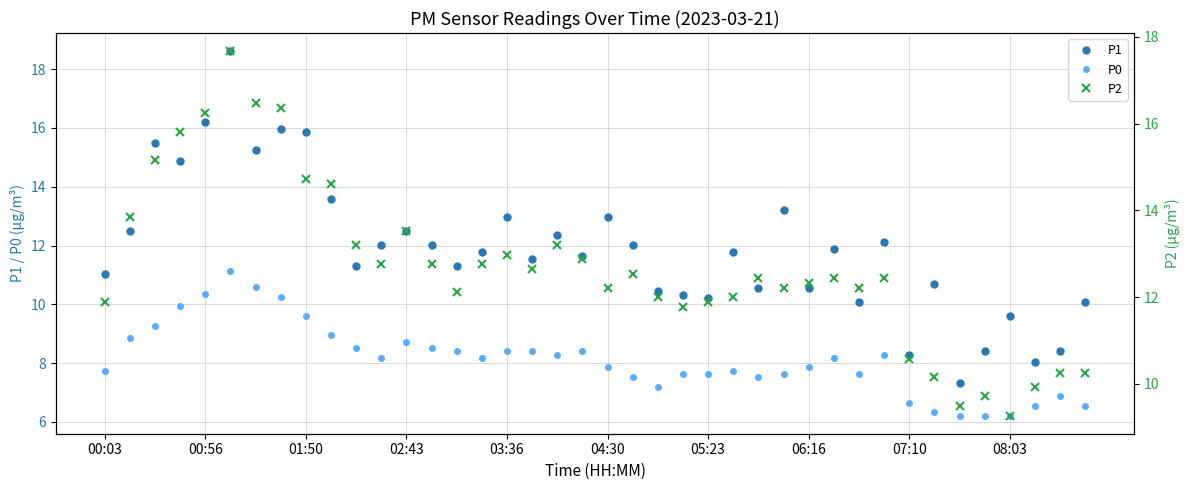

Reading right to left, what are all the values shown in this chart?

P1: 10.1	8.4	8.1	9.6	8.4	7.3	10.7	8.3	12.1	10.1	11.9	10.6	13.2	10.6	11.8	10.2	10.3	10.4	12.0	13.0	11.7	12.4	11.5	13.0	11.8	11.3	12.0	12.5	12.0	11.3	13.6	15.8	16.0	15.2	18.6	16.2	14.9	15.5	12.5	11.1
P0: 6.5	6.9	6.5	6.2	6.2	6.2	6.3	6.7	8.3	7.6	8.2	7.9	7.6	7.5	7.8	7.6	7.6	7.2	7.5	7.9	8.4	8.3	8.4	8.4	8.2	8.4	8.5	8.7	8.2	8.5	8.9	9.6	10.3	10.6	11.1	10.4	9.9	9.3	8.8	7.8
P2: 10.3	10.3	9.9	9.3	9.7	9.5	10.2	10.6	12.4	12.2	12.4	12.3	12.2	12.4	12.0	11.9	11.8	12.0	12.5	12.2	12.9	13.2	12.7	13.0	12.8	12.1	12.8	13.5	12.8	13.2	14.6	14.7	16.4	16.5	17.7	16.2	15.8	15.2	13.8	11.9